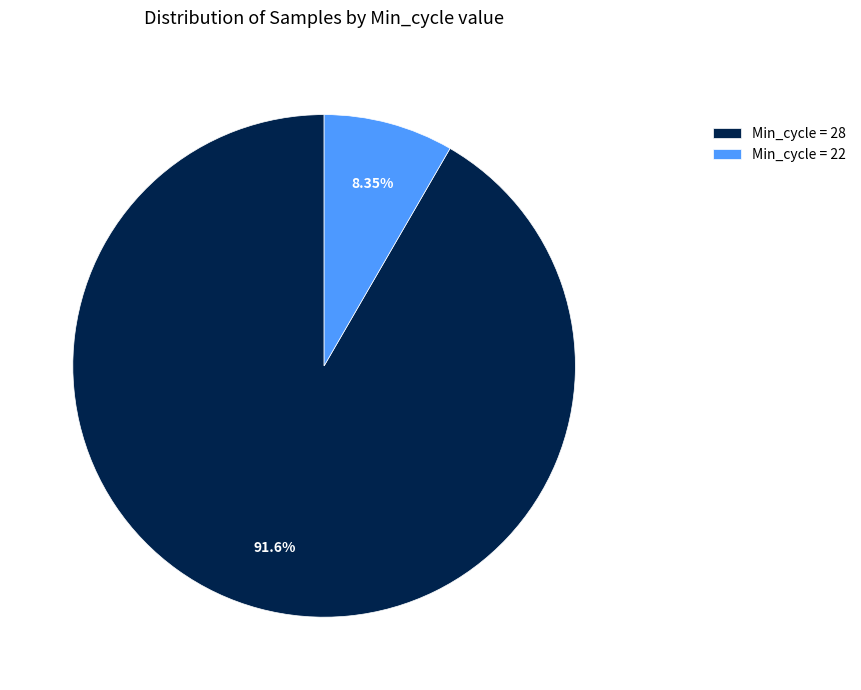

Combined, do Min_cycle = 22 and Min_cycle = 28 account for over 50%?

Yes